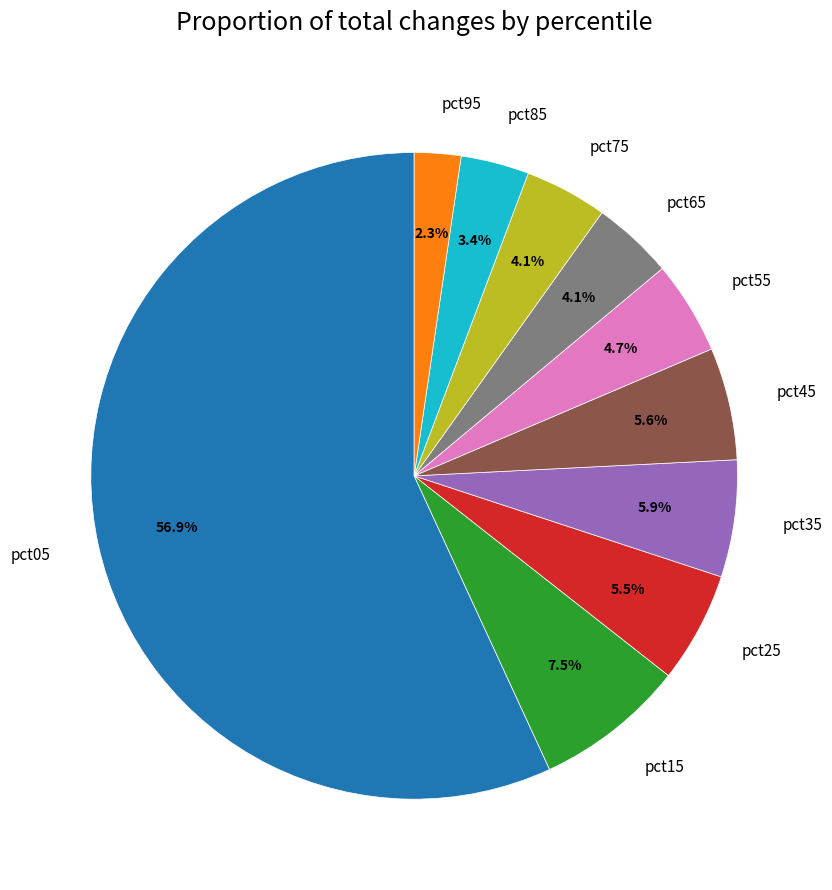

Which slice is the smallest?

pct95